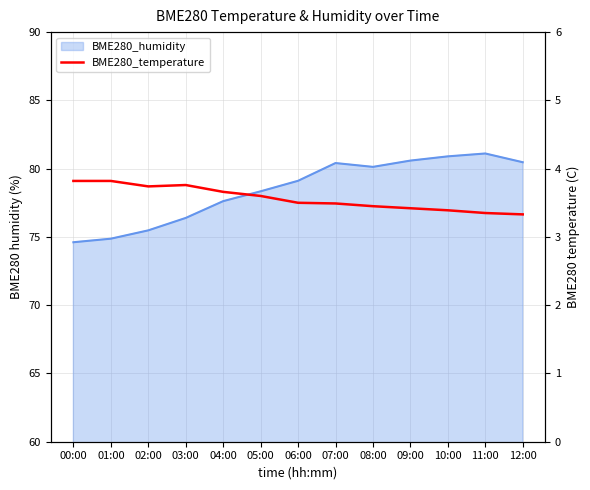

Reading right to left, what are all the values shown in this chart?

3.3	3.4	3.4	3.4	3.5	3.5	3.5	3.6	3.7	3.8	3.7	3.8	3.8